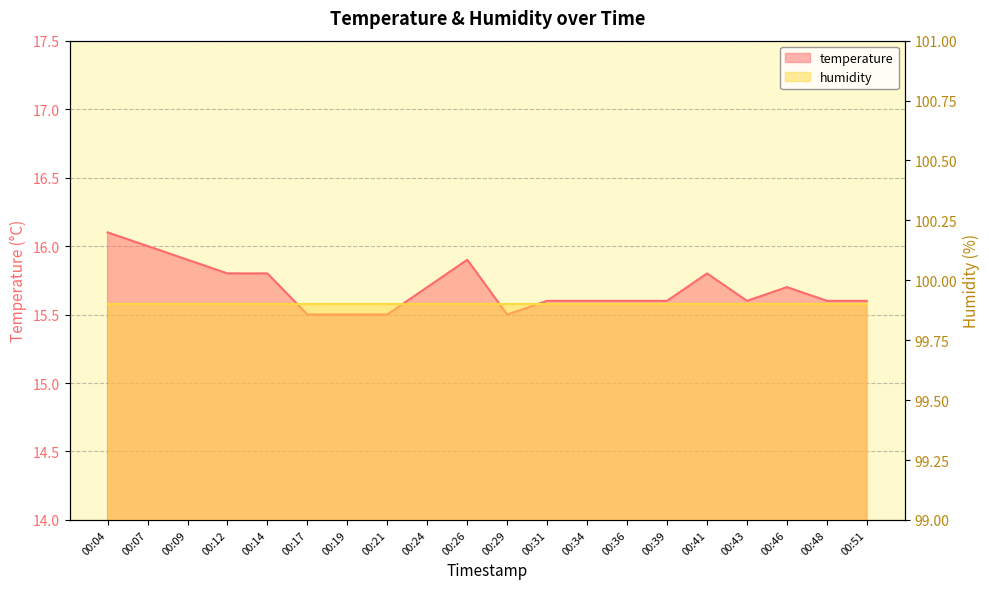

What is the difference between the values at 00:12 and 00:26?

0.1